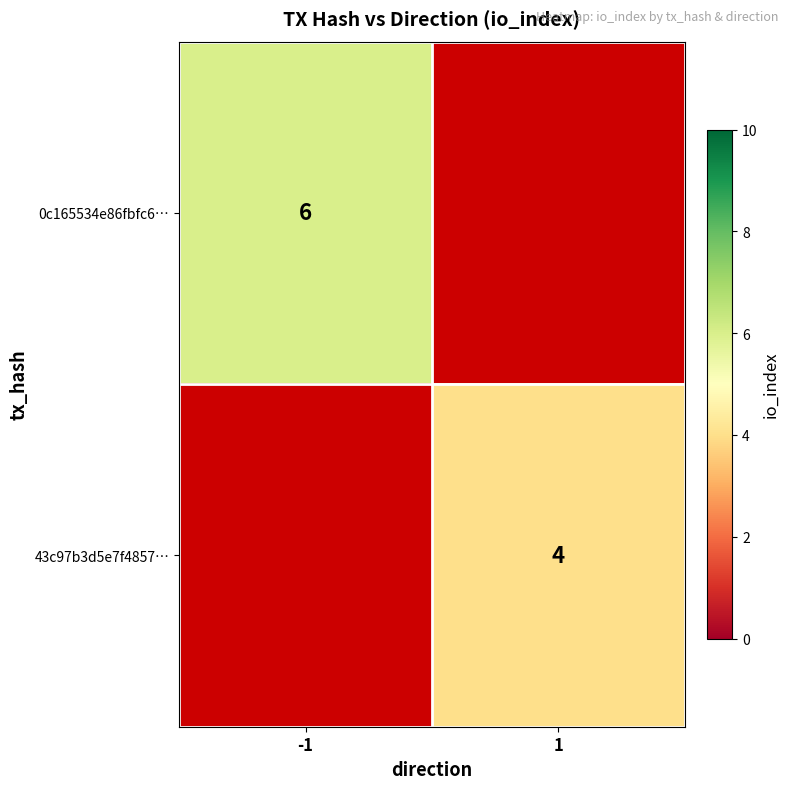

The 43c97b3d5e7f4857… series shows 4 at 1. True or false?

True